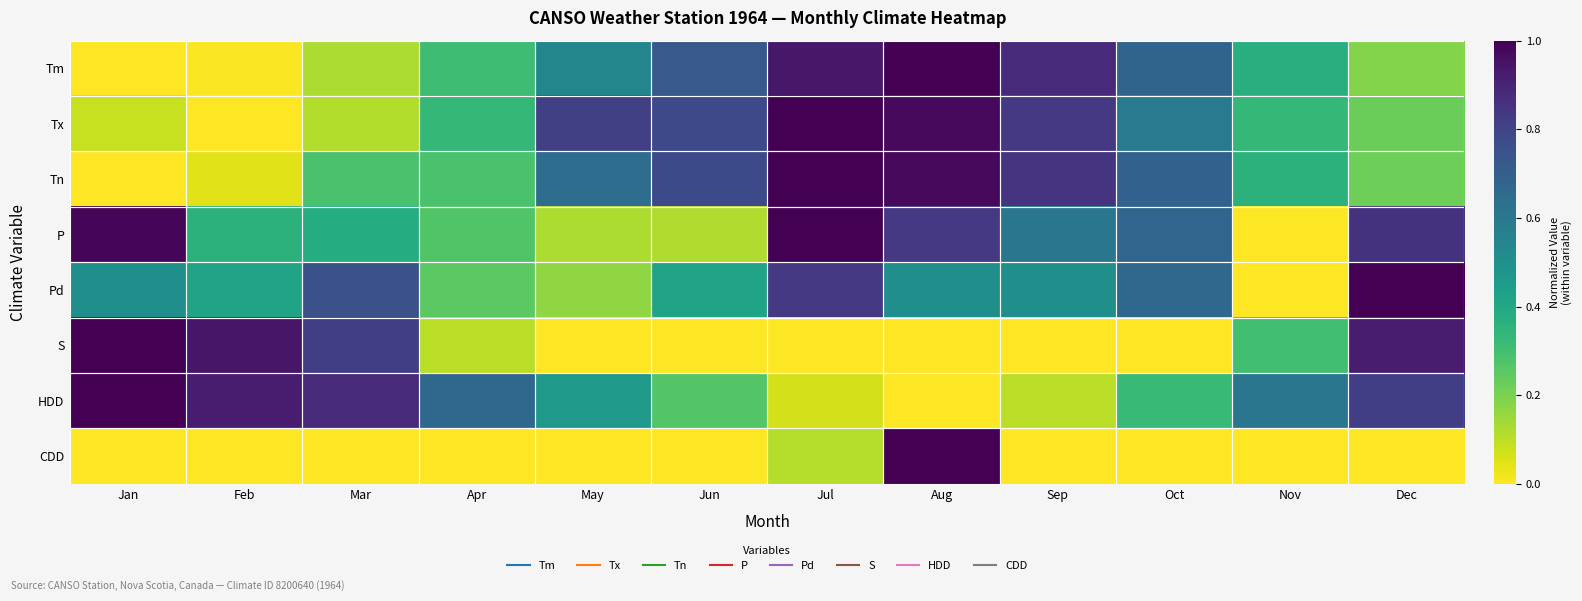

Reading left to right, list all the values displayed in this chart.

Tm: Jan=0.0	Feb=0.0	Mar=0.1	Apr=0.3	May=0.5	Jun=0.7	Jul=0.9	Aug=1.0	Sep=0.9	Oct=0.7	Nov=0.4	Dec=0.2
Tx: Jan=0.1	Feb=0.0	Mar=0.1	Apr=0.3	May=0.8	Jun=0.8	Jul=1.0	Aug=1.0	Sep=0.8	Oct=0.6	Nov=0.3	Dec=0.2
Tn: Jan=0.0	Feb=0.0	Mar=0.3	Apr=0.3	May=0.6	Jun=0.8	Jul=1.0	Aug=1.0	Sep=0.8	Oct=0.7	Nov=0.4	Dec=0.2
P: Jan=1.0	Feb=0.4	Mar=0.4	Apr=0.3	May=0.1	Jun=0.1	Jul=1.0	Aug=0.8	Sep=0.6	Oct=0.7	Nov=0.0	Dec=0.9
Pd: Jan=0.5	Feb=0.4	Mar=0.8	Apr=0.2	May=0.2	Jun=0.4	Jul=0.8	Aug=0.5	Sep=0.5	Oct=0.7	Nov=0.0	Dec=1.0
S: Jan=1.0	Feb=0.9	Mar=0.8	Apr=0.1	May=0.0	Jun=0.0	Jul=0.0	Aug=0.0	Sep=0.0	Oct=0.0	Nov=0.3	Dec=0.9
HDD: Jan=1.0	Feb=0.9	Mar=0.9	Apr=0.7	May=0.5	Jun=0.3	Jul=0.1	Aug=0.0	Sep=0.1	Oct=0.3	Nov=0.6	Dec=0.8
CDD: Jan=0.0	Feb=0.0	Mar=0.0	Apr=0.0	May=0.0	Jun=0.0	Jul=0.1	Aug=1.0	Sep=0.0	Oct=0.0	Nov=0.0	Dec=0.0